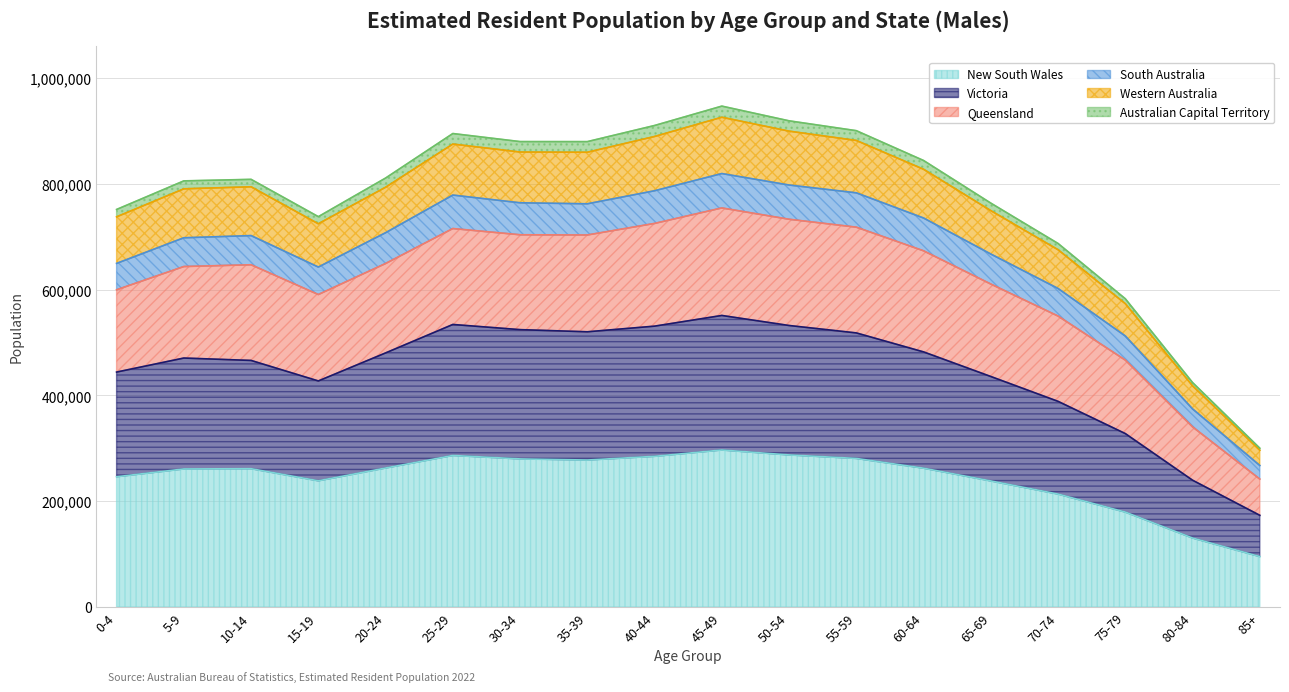

In Victoria, how many points are lower than both neighbors (excluding endpoints)?

2